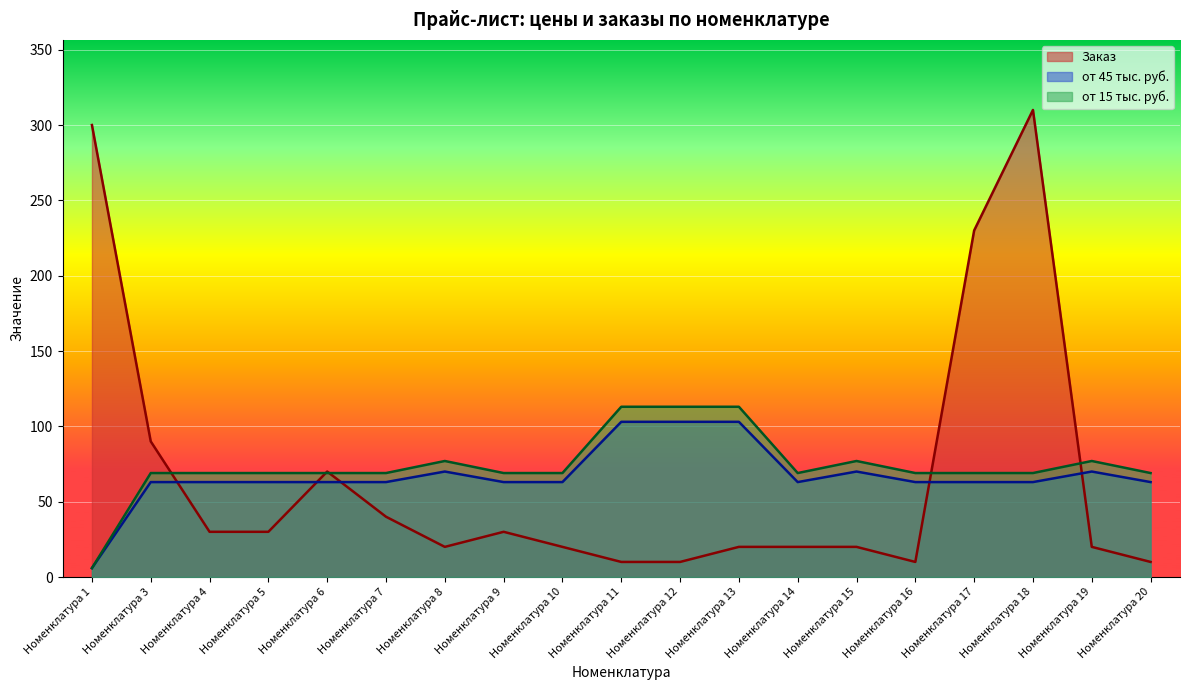

What value does the от 45 тыс. руб. series have at Номенклатура 17?

63.0